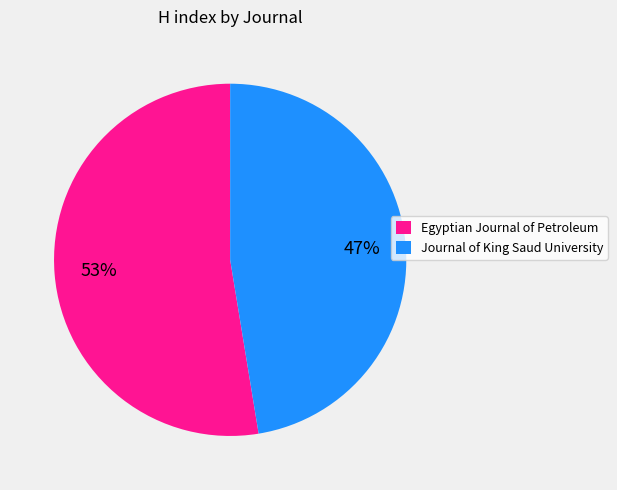

Which category accounts for the majority?

Egyptian Journal of Petroleum